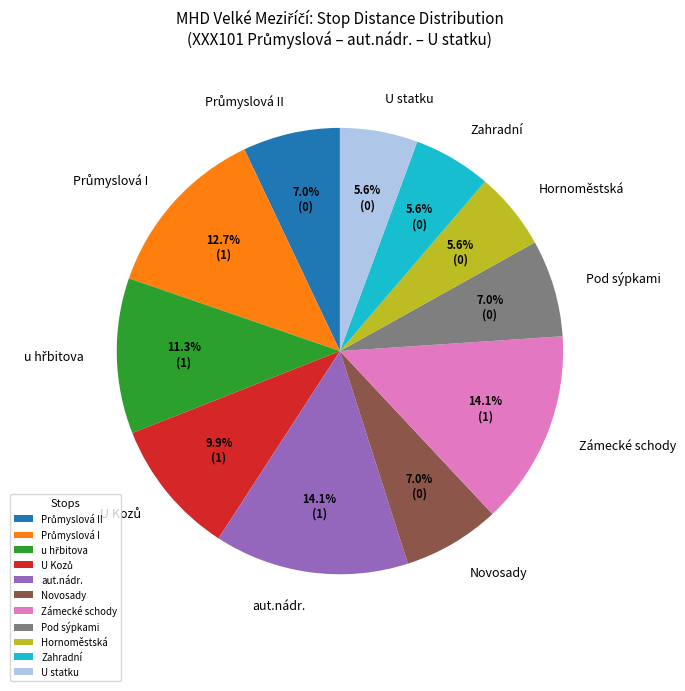

Is there a majority slice in this chart?

No